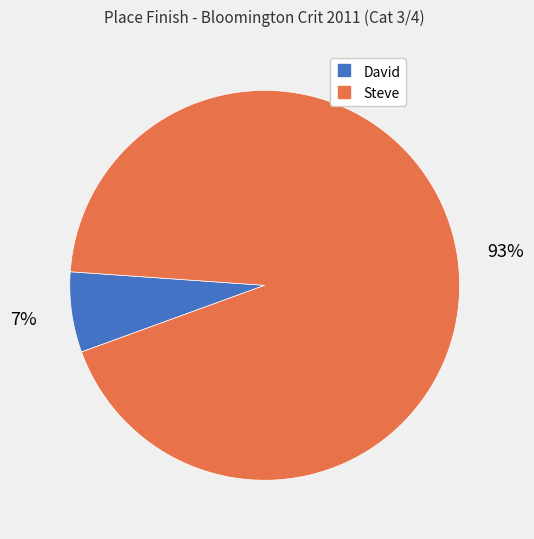

To the nearest percent, what portion does David represent?

7%